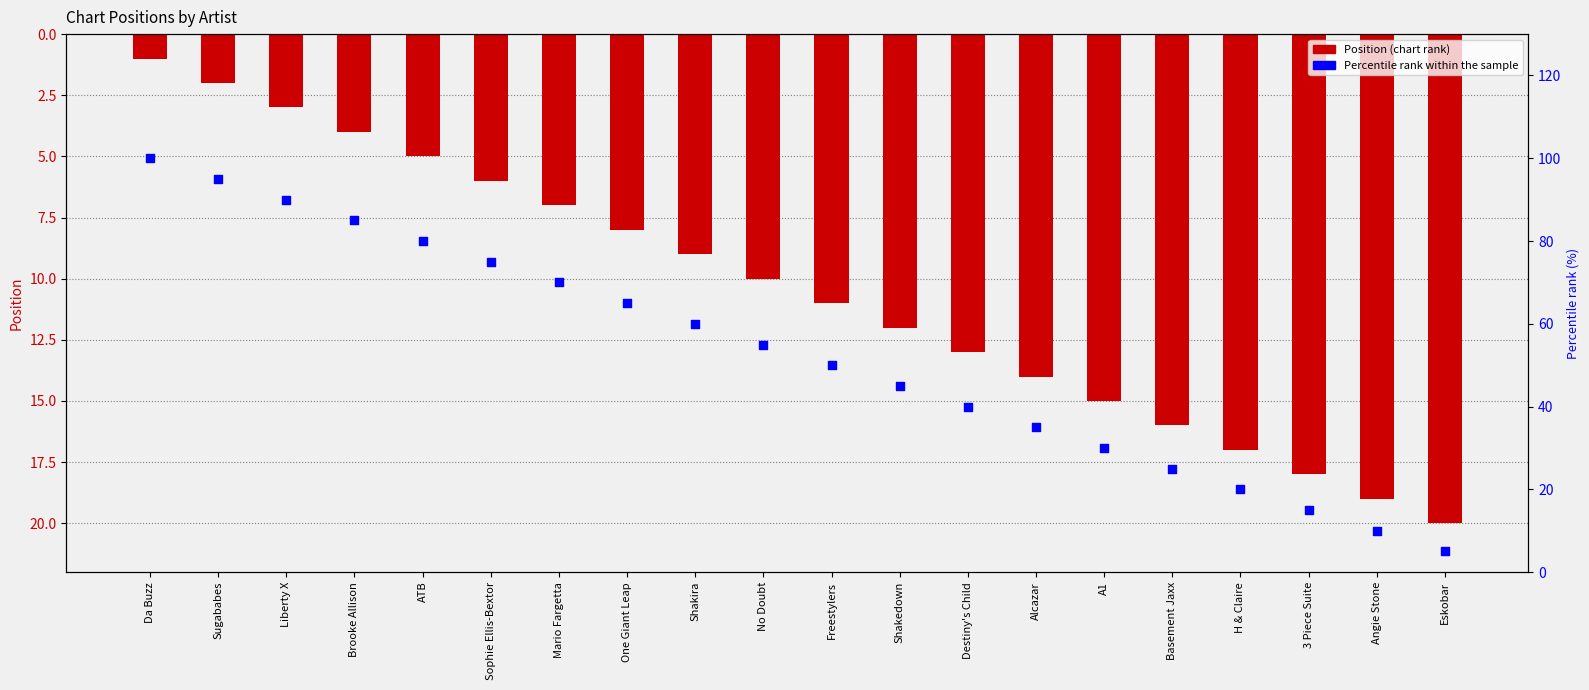

What are all the series names shown in the legend?

Position, Percentile rank within the sample